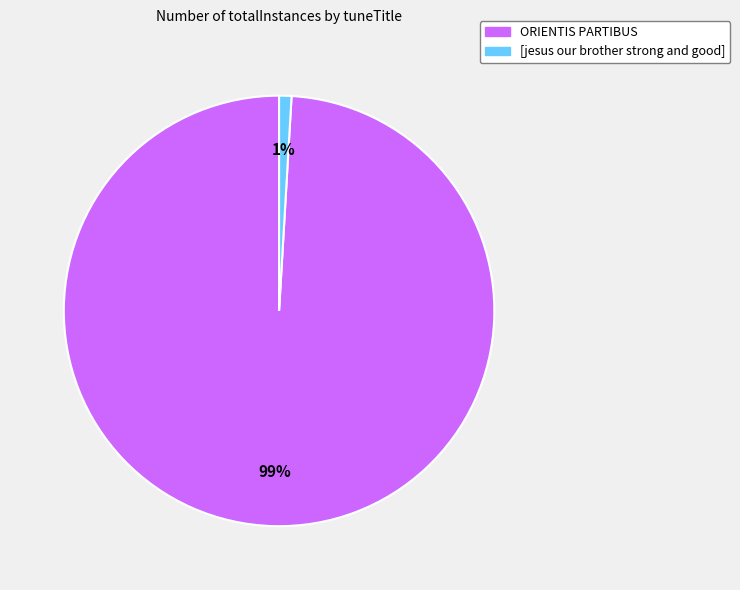

Rank the categories by value from lowest to highest.

[jesus our brother strong and good], ORIENTIS PARTIBUS